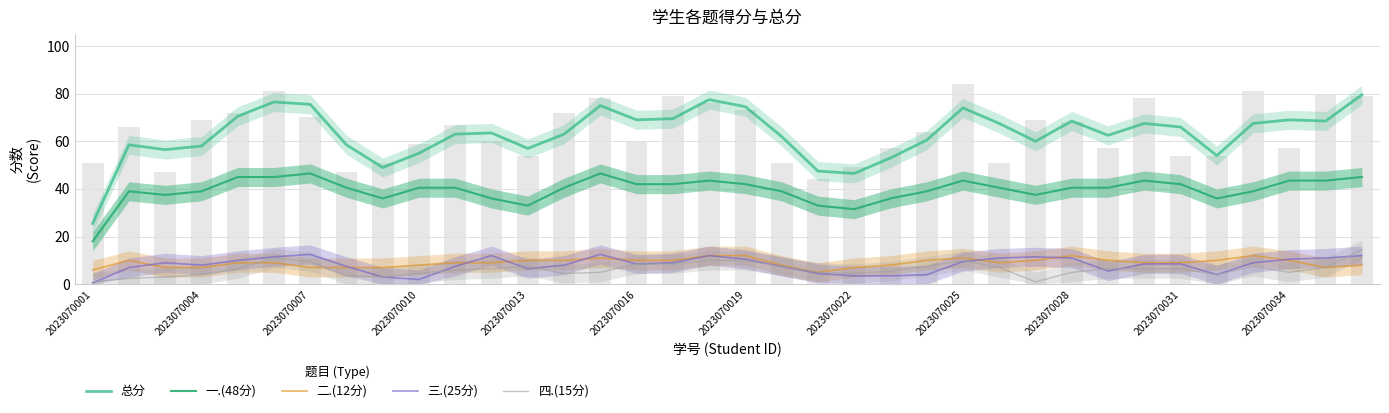

Which series changed the most between 23 and 29?

总分